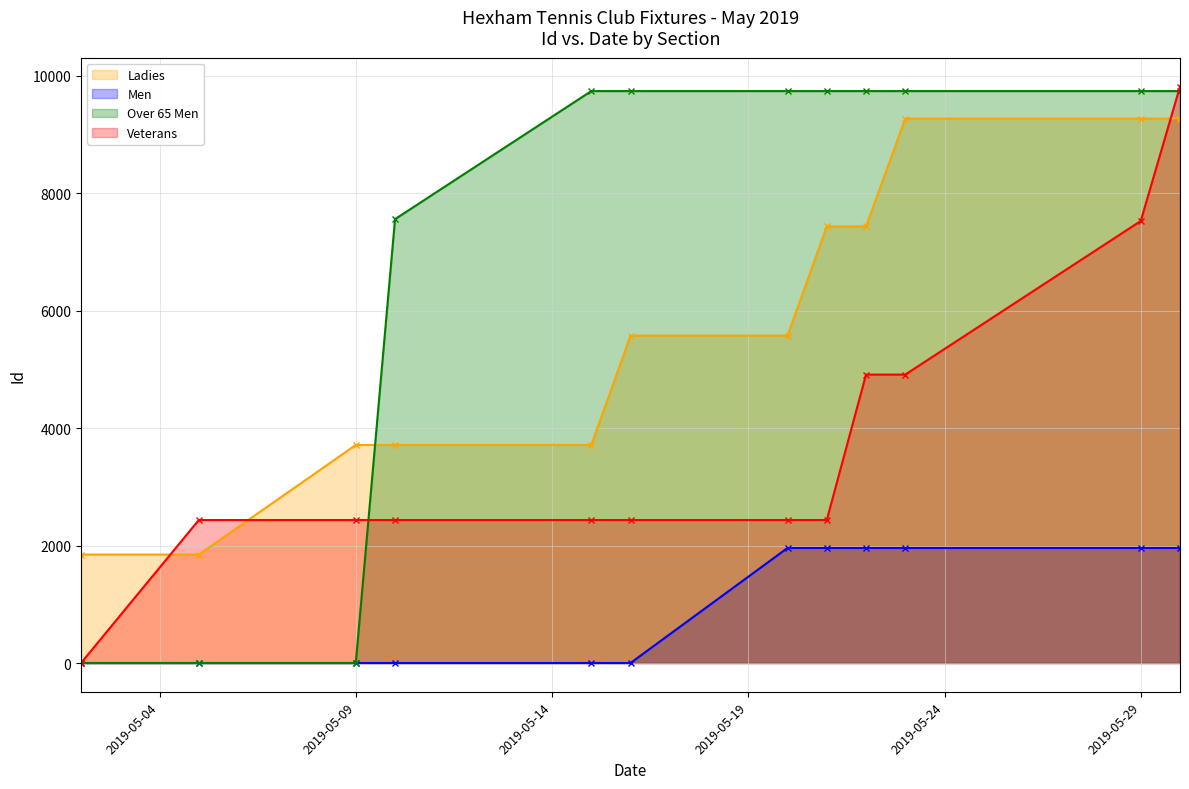

List the series in order of their overall mean, highest first.

Over 65 Men, Ladies, Veterans, Men